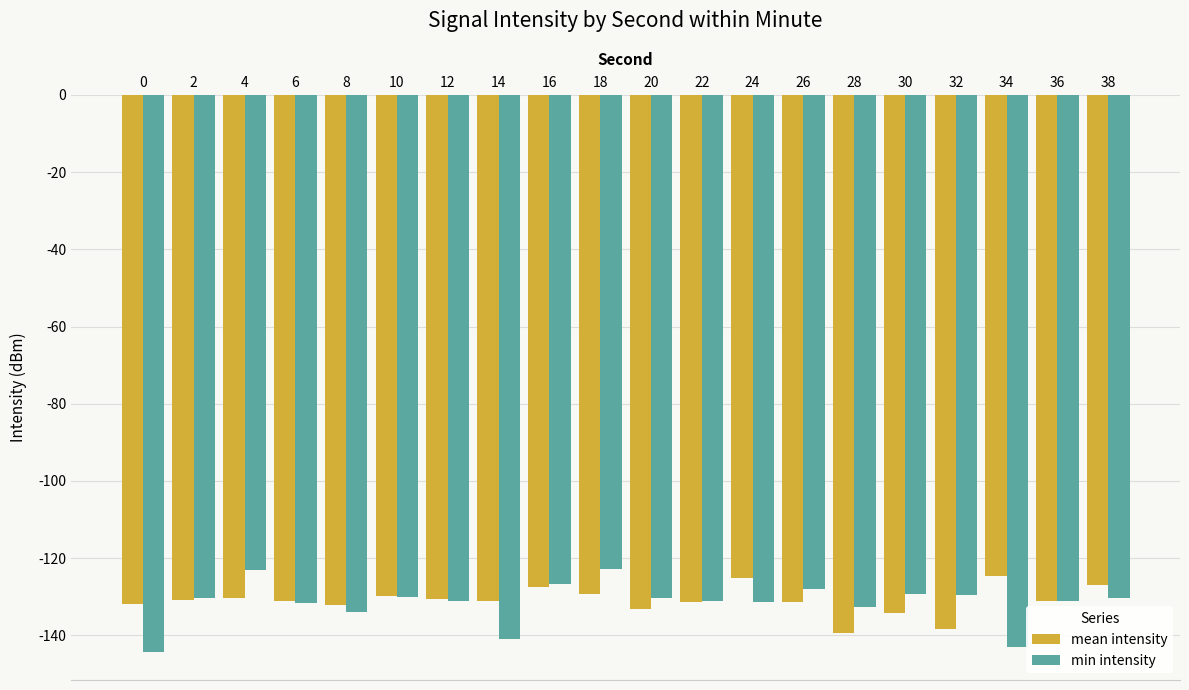

Count the number of data series in this chart.

2